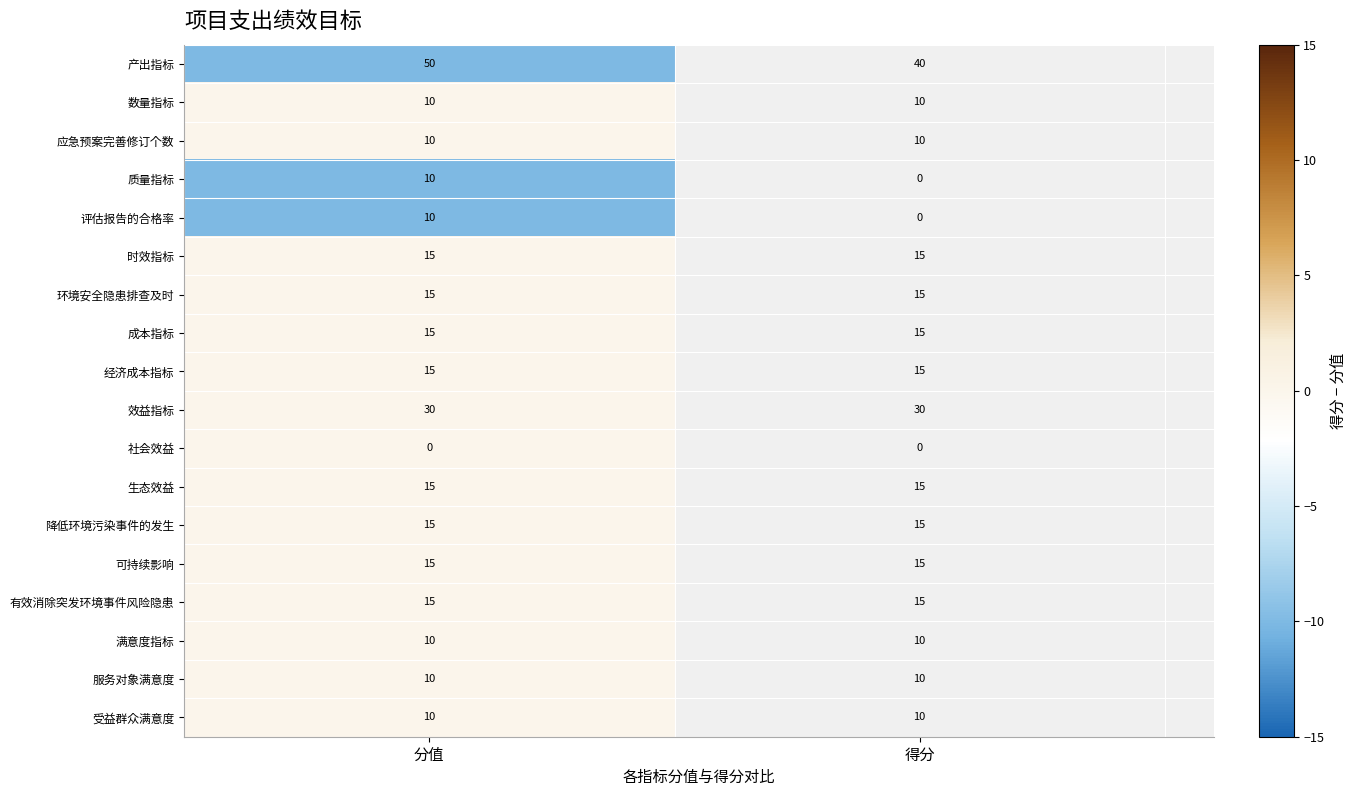

The 社会效益 series shows 0 at 1. True or false?

True